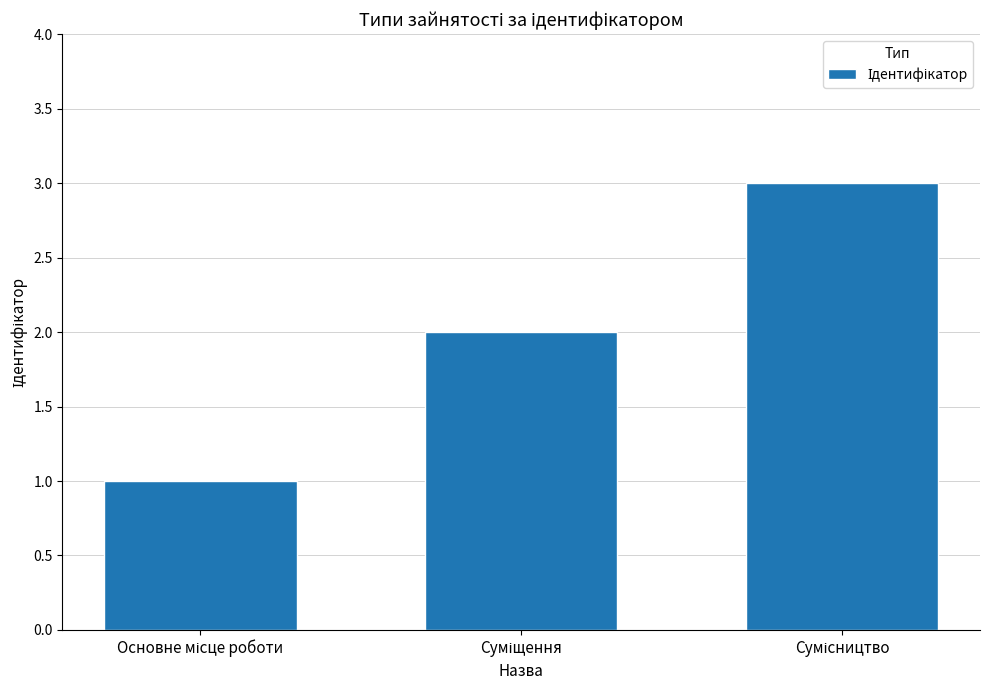

What is the difference between the maximum and minimum values?

2